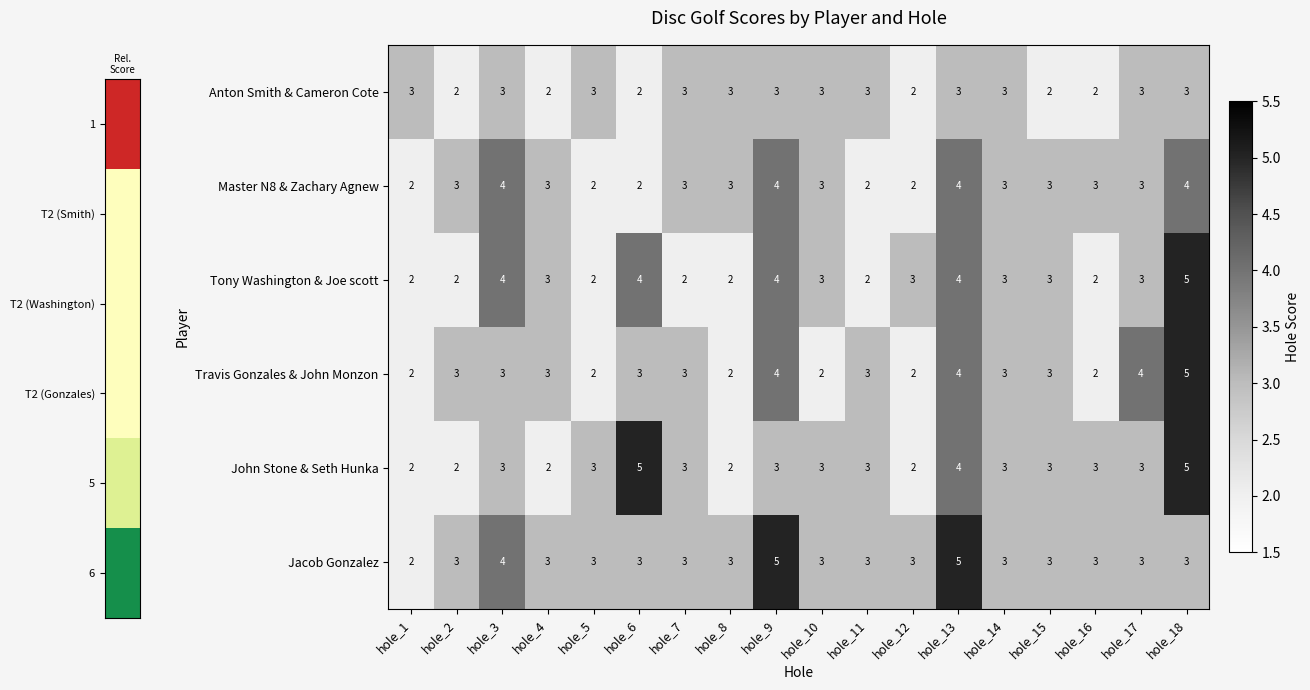

Is it true that Jacob Gonzalez equals 2 at hole_1?

True